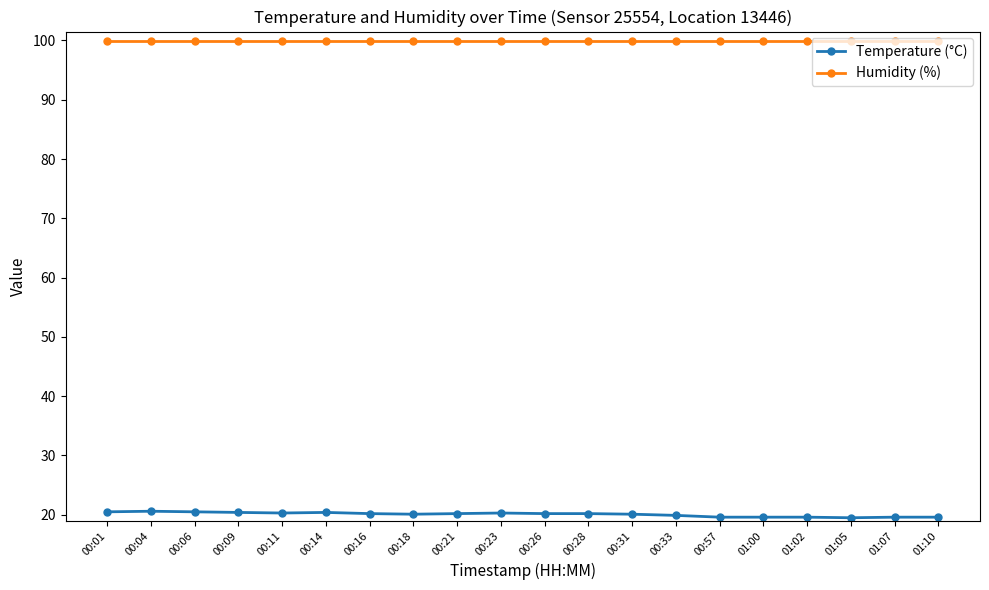

Read the Humidity (%) value at 00:23.

99.9